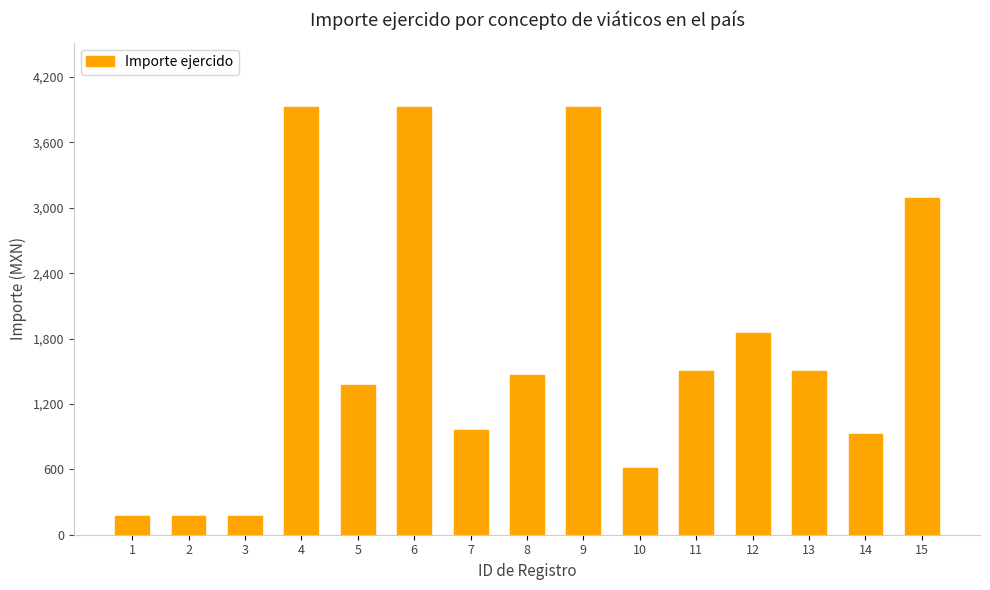

What is the average value?

1705.9